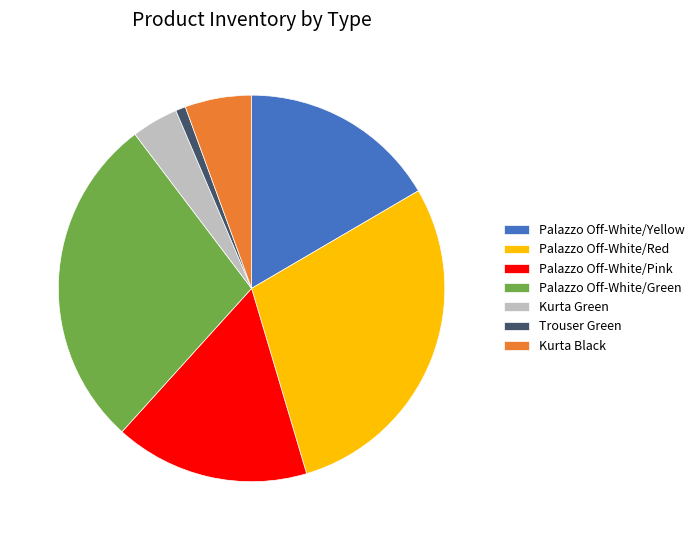

Which has a higher value, Kurta Black or Trouser Green?

Kurta Black